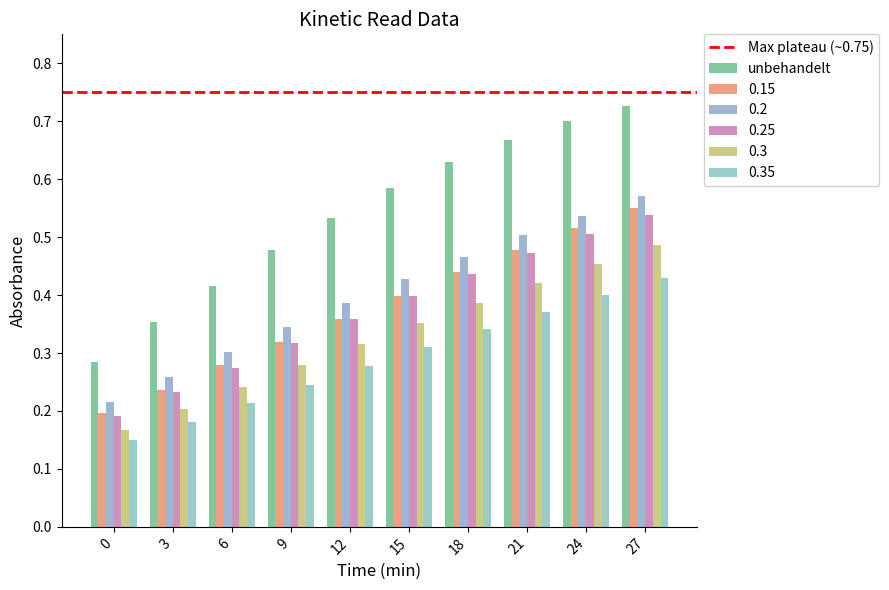

At 9, list the series in order from largest to smallest.

unbehandelt, 0.2, 0.15, 0.25, 0.3, 0.35